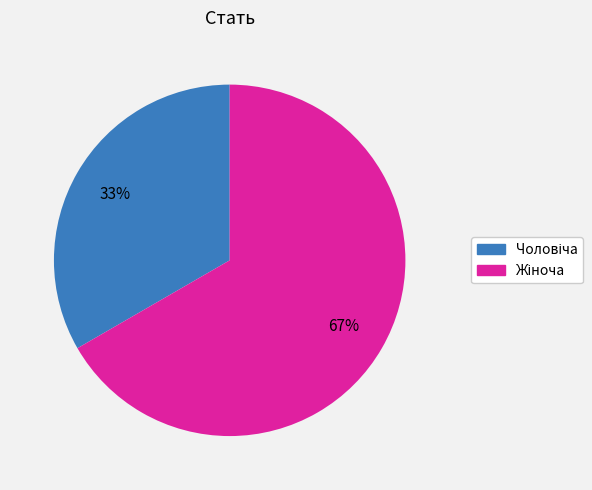

Is there a majority slice in this chart?

Yes